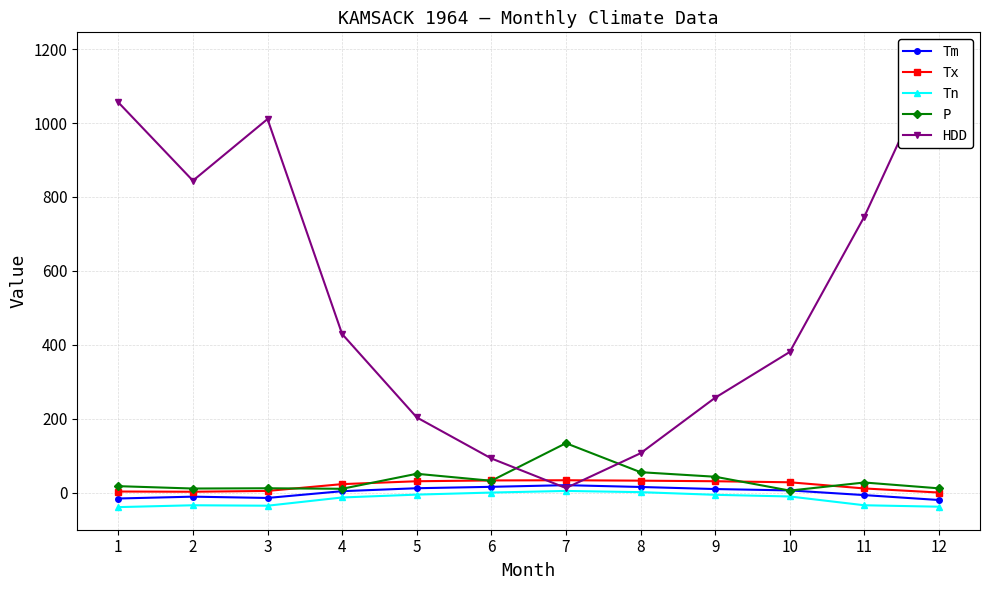

True or false: Tn has a value of -53.1 at 11.

False